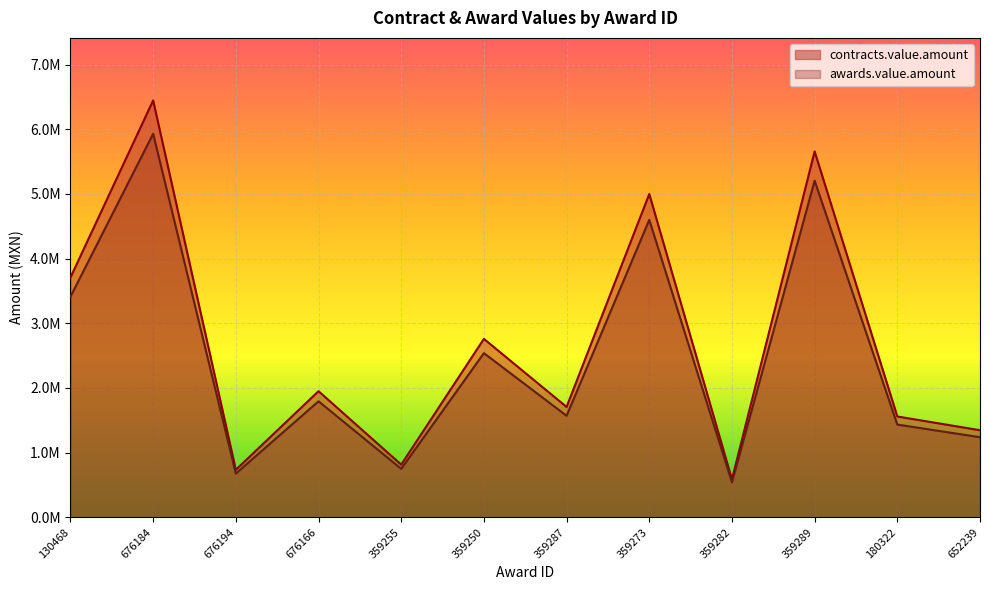

Which series has the largest range (max minus min)?

contracts.value.amount